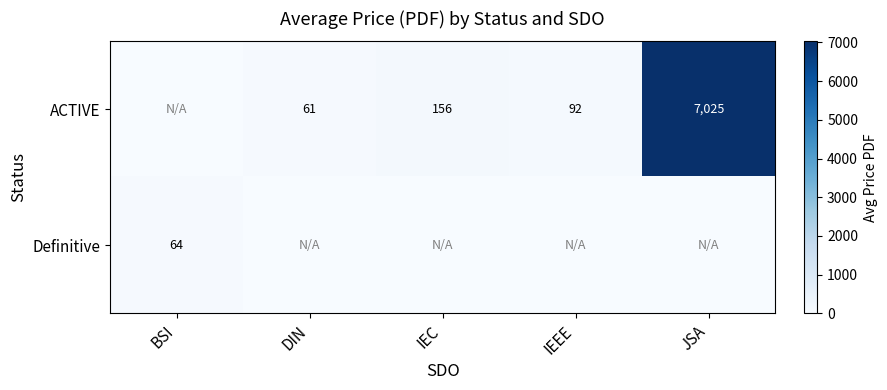

What is the sum of the ACTIVE values at IEEE and IEC?

248